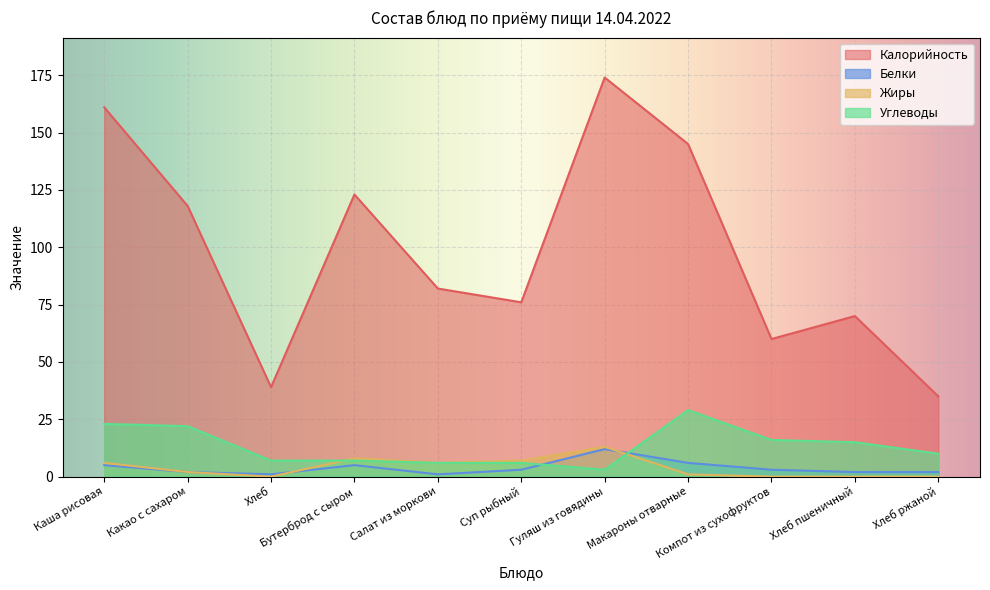

Which category has the highest value across all series?

Гуляш из говядины